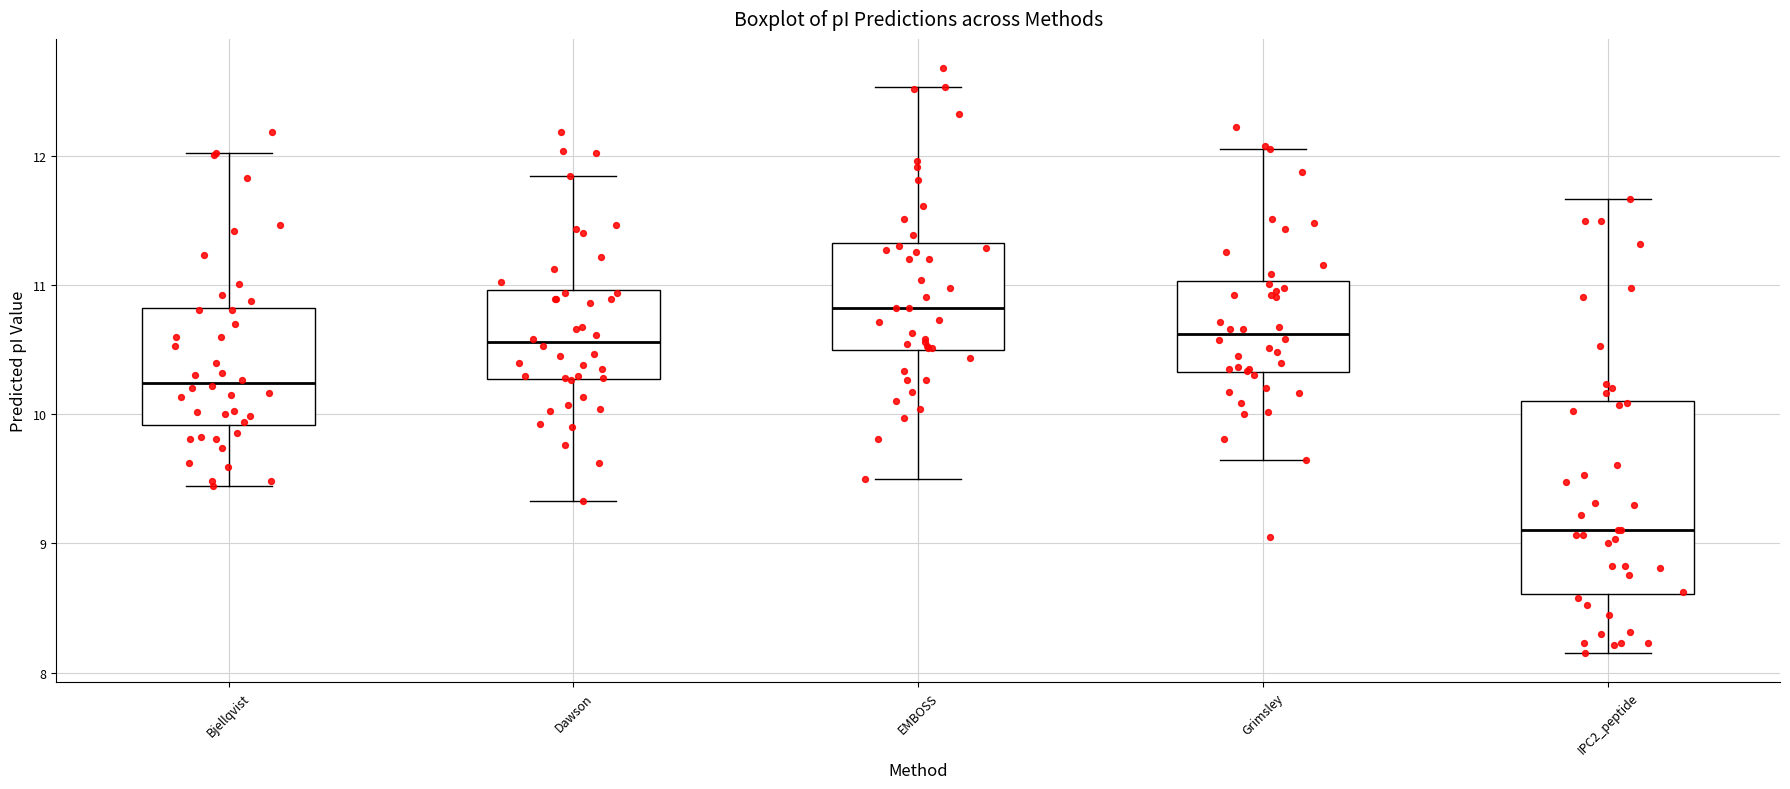

Reading left to right, read every box against the y-axis: the position of its median line, the range the box covers, and the ends of its whiskers. The values are not printed on the chart, so give them approximately, as read against the axis.

Bjellqvist: median 10.2, box 9.9 to 10.8, whiskers 9.4 to 12.0
Dawson: median 10.6, box 10.3 to 11.0, whiskers 9.3 to 11.8
EMBOSS: median 10.8, box 10.5 to 11.3, whiskers 9.5 to 12.5
Grimsley: median 10.6, box 10.3 to 11.0, whiskers 9.6 to 12.0
IPC2_peptide: median 9.1, box 8.6 to 10.1, whiskers 8.2 to 11.7